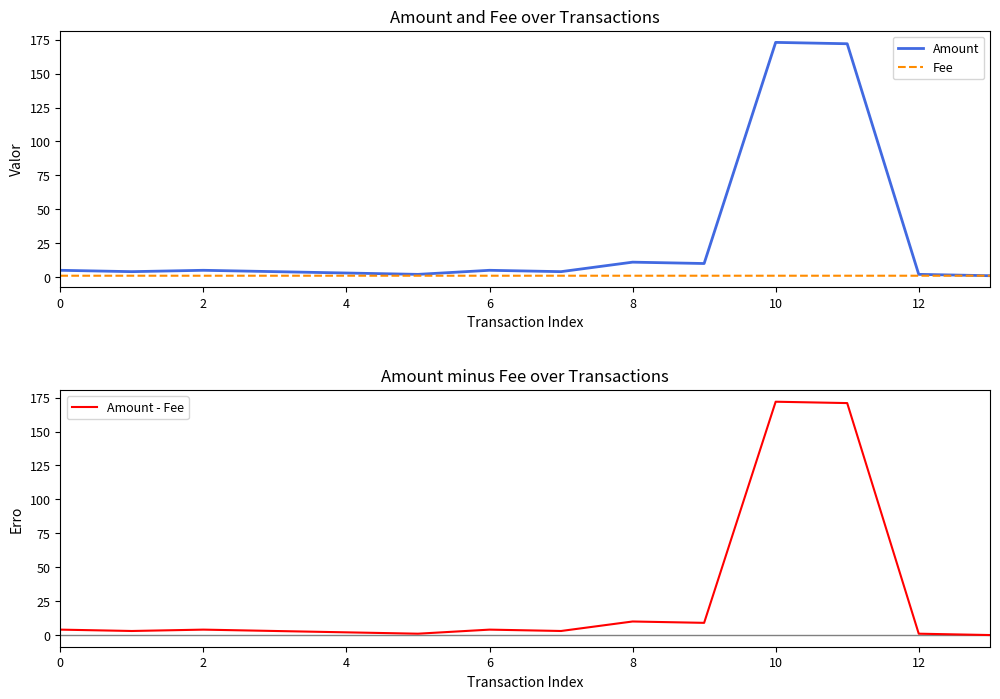

Which label corresponds to the smallest value in the chart?

13